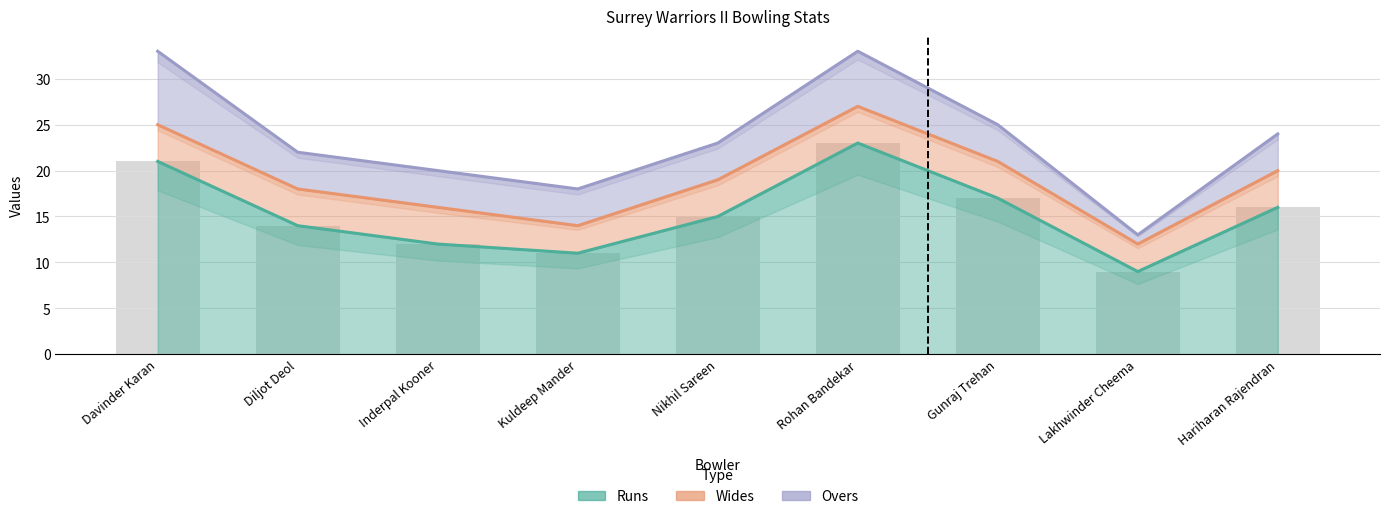

Which series changed the most between Lakhwinder Cheema and Hariharan Rajendran?

Runs